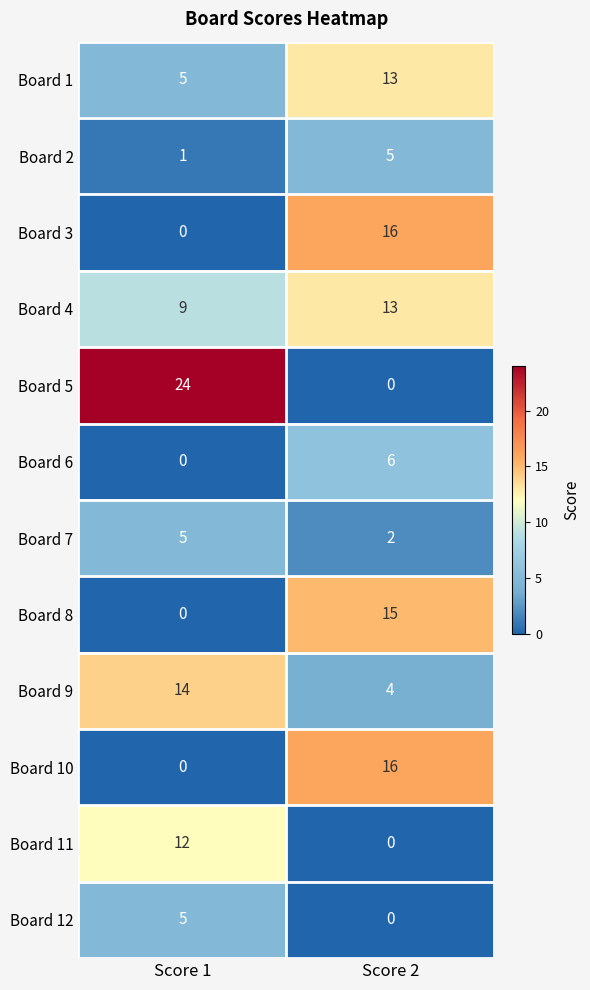

Rank the categories by Board 4 value from lowest to highest.

Score 1, Score 2